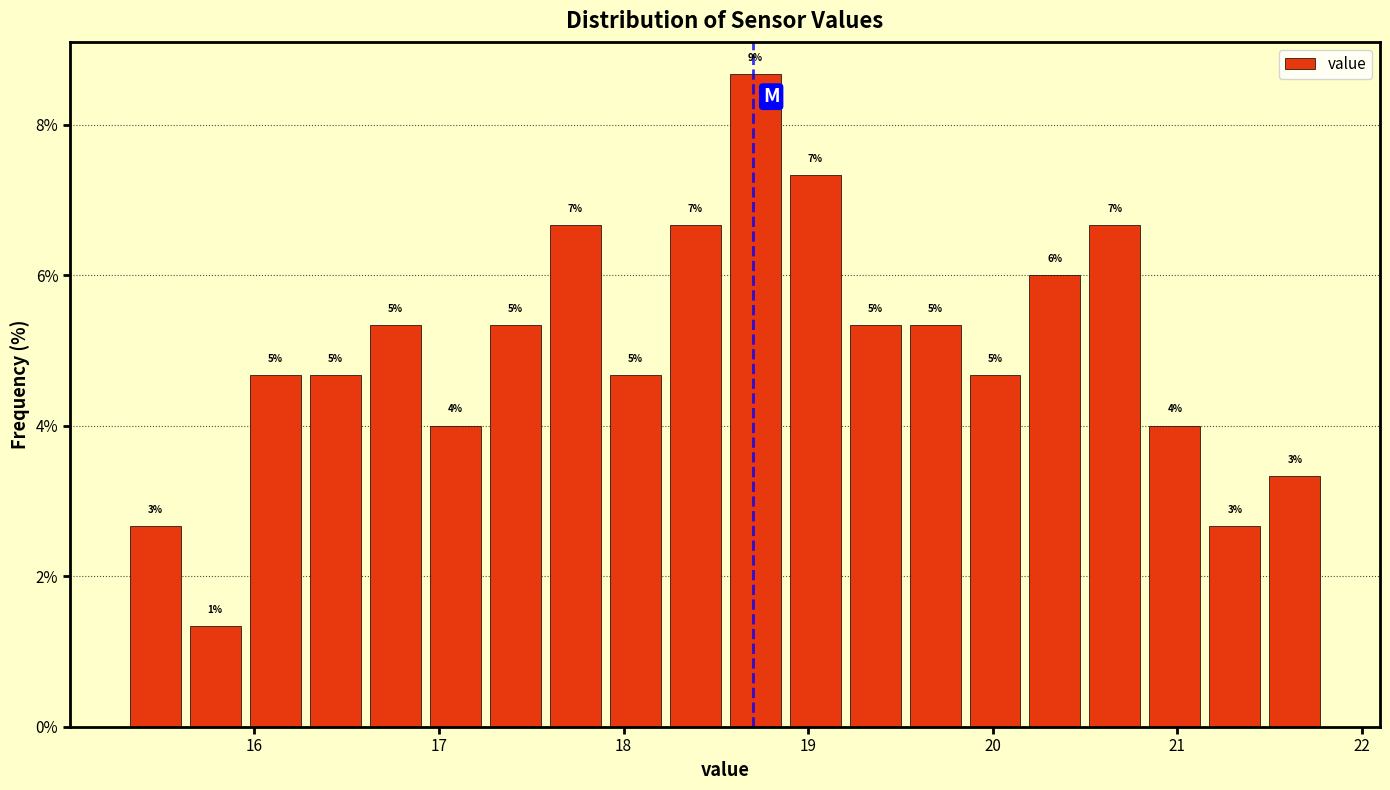

Around what value on the x-axis is the tallest bar? Give the approximate position of its centre, as read against the axis.

18.7